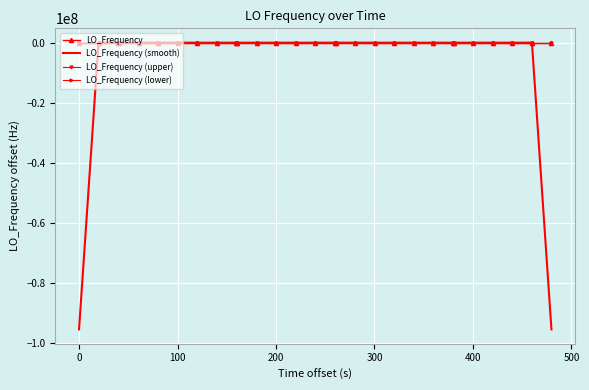

Which series has the widest spread of values?

LO_Frequency (smooth)